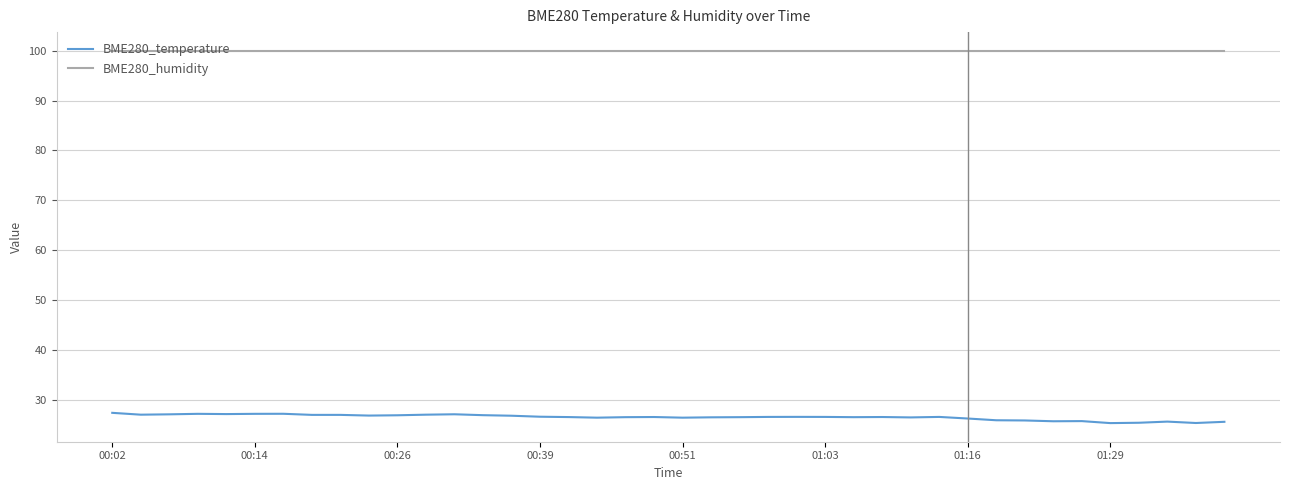

Rank the series by their average value, from lowest to highest.

BME280_temperature, BME280_humidity